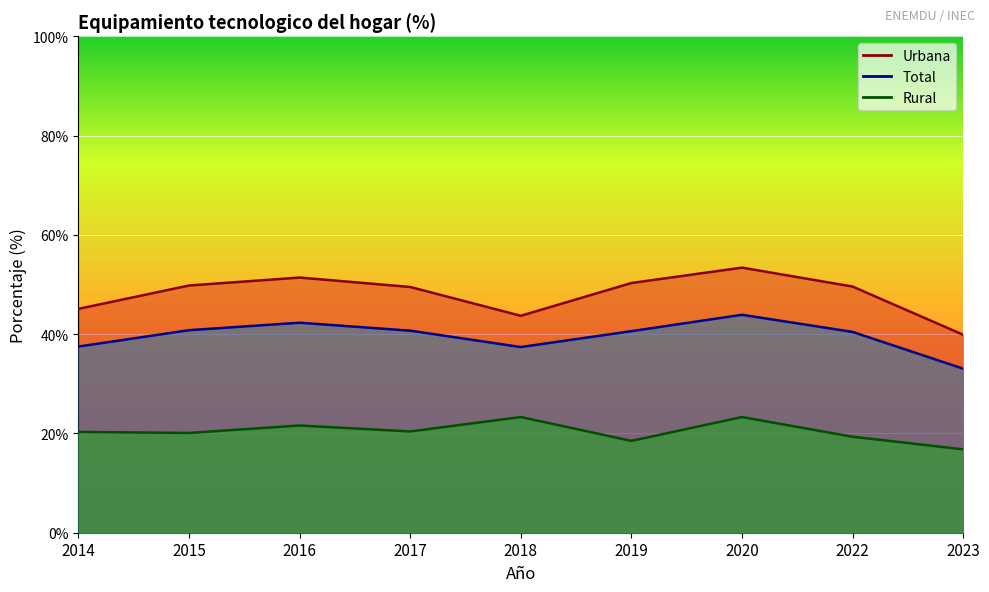

How many data points in Total are less than 40?

3